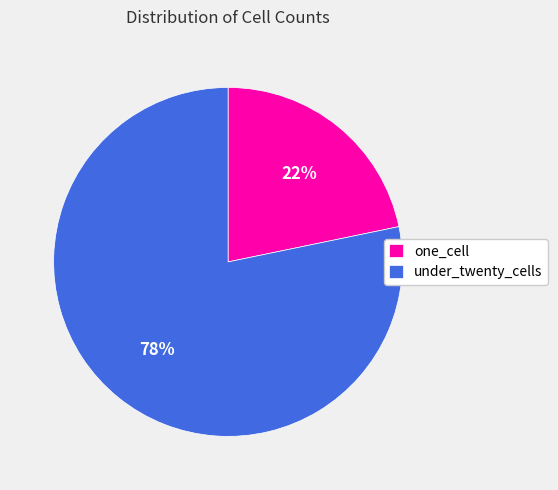

Combined, do under_twenty_cells and one_cell account for over 50%?

Yes